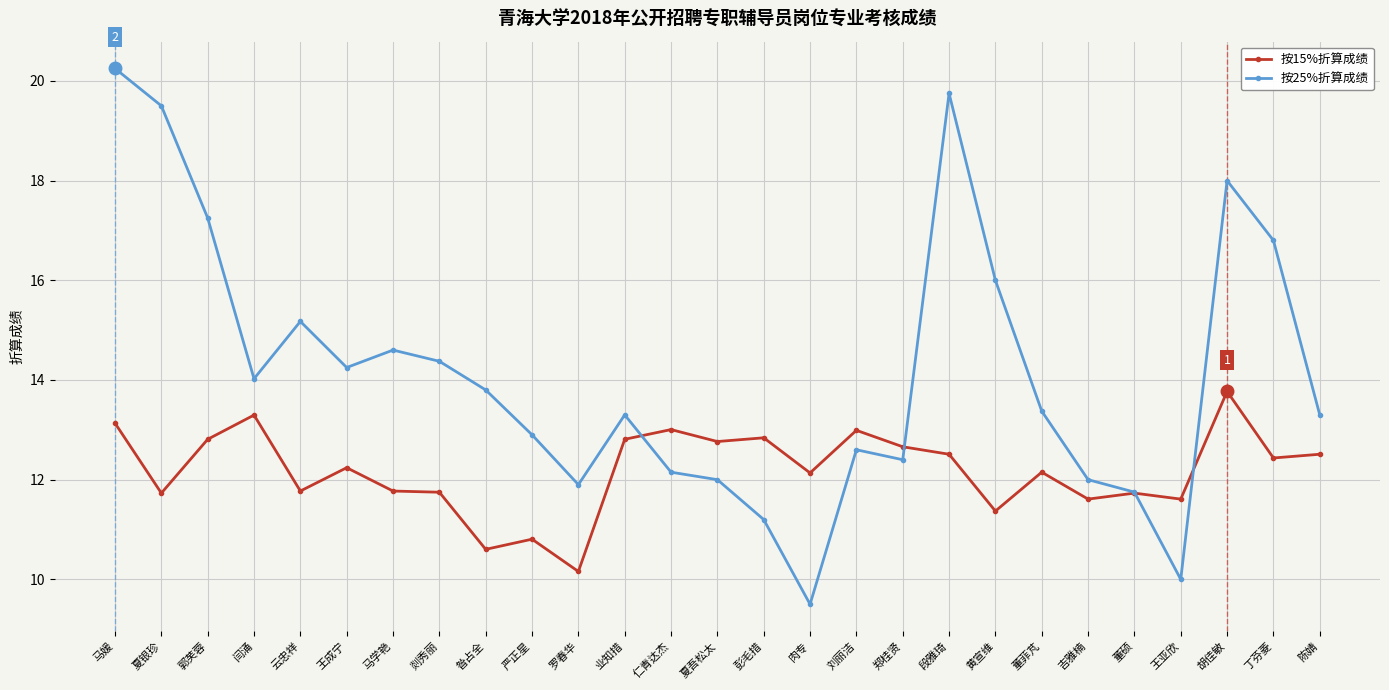

Which series has the widest spread of values?

按25%折算成绩